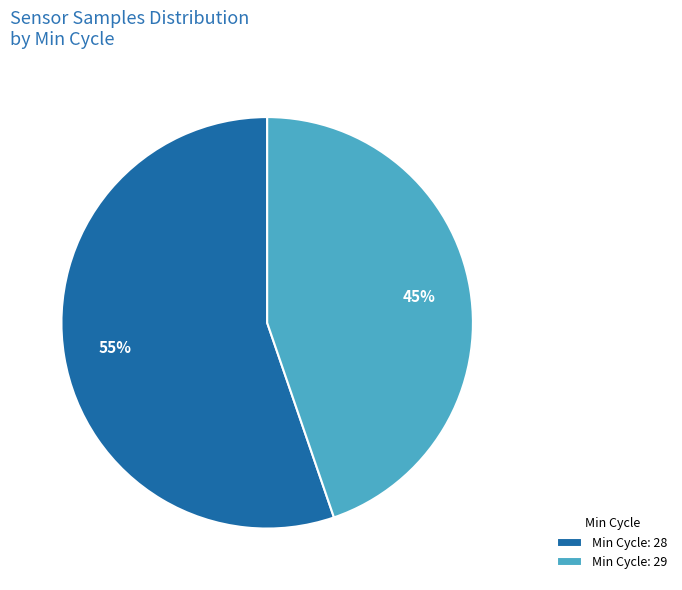

Count the number of slices in the pie.

2